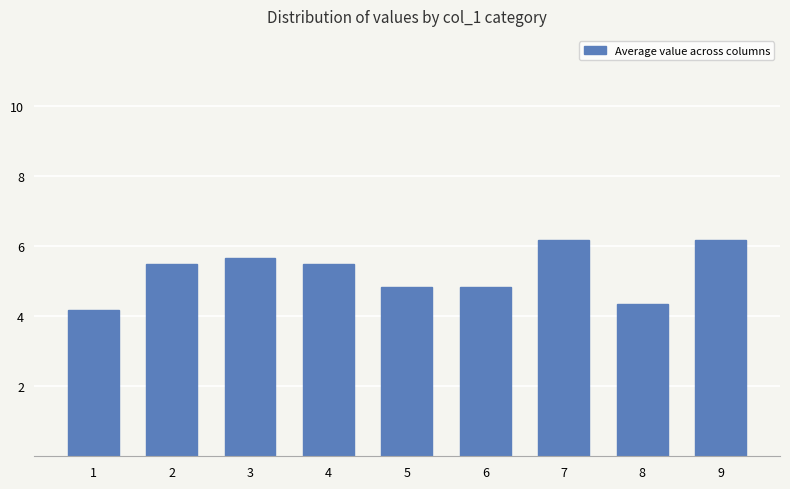

Where does the data first go above 5?

2